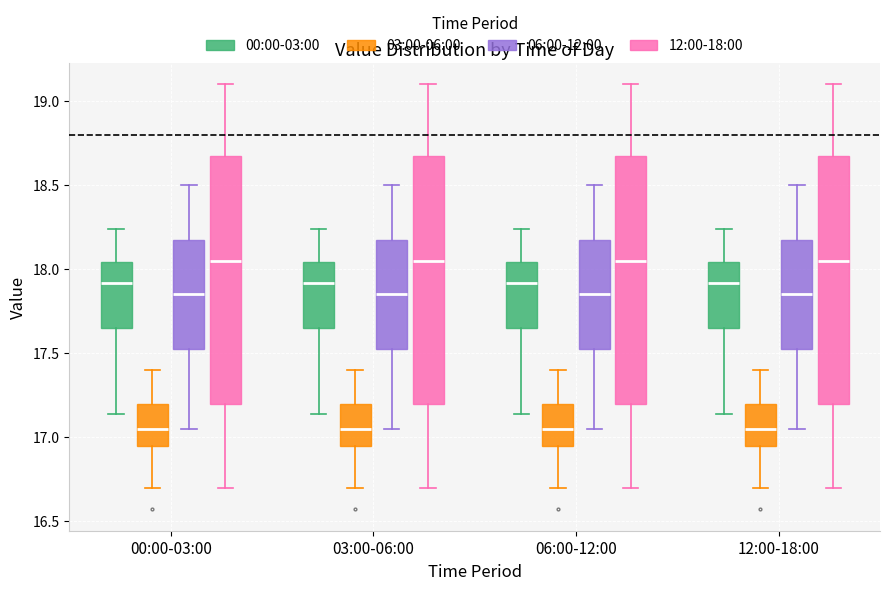

Reading left to right, transcribe this box plot: for each box, give where its median line is, the range the box spans, and where its two whiskers end, as read against the y-axis. The values are not printed on the chart, so give them approximately, as read against the axis.

00:00-03:00 (00:00-03:00): median 17.90, box 17.65 to 18.05, whiskers 17.15 to 18.25
00:00-03:00 (03:00-06:00): median 17.05, box 16.95 to 17.20, whiskers 16.70 to 17.40
00:00-03:00 (06:00-12:00): median 17.85, box 17.55 to 18.20, whiskers 17.05 to 18.50
00:00-03:00 (12:00-18:00): median 18.05, box 17.20 to 18.70, whiskers 16.70 to 19.10
03:00-06:00 (00:00-03:00): median 17.90, box 17.65 to 18.05, whiskers 17.15 to 18.25
03:00-06:00 (03:00-06:00): median 17.05, box 16.95 to 17.20, whiskers 16.70 to 17.40
03:00-06:00 (06:00-12:00): median 17.85, box 17.55 to 18.20, whiskers 17.05 to 18.50
03:00-06:00 (12:00-18:00): median 18.05, box 17.20 to 18.70, whiskers 16.70 to 19.10
06:00-12:00 (00:00-03:00): median 17.90, box 17.65 to 18.05, whiskers 17.15 to 18.25
06:00-12:00 (03:00-06:00): median 17.05, box 16.95 to 17.20, whiskers 16.70 to 17.40
06:00-12:00 (06:00-12:00): median 17.85, box 17.55 to 18.20, whiskers 17.05 to 18.50
06:00-12:00 (12:00-18:00): median 18.05, box 17.20 to 18.70, whiskers 16.70 to 19.10
12:00-18:00 (00:00-03:00): median 17.90, box 17.65 to 18.05, whiskers 17.15 to 18.25
12:00-18:00 (03:00-06:00): median 17.05, box 16.95 to 17.20, whiskers 16.70 to 17.40
12:00-18:00 (06:00-12:00): median 17.85, box 17.55 to 18.20, whiskers 17.05 to 18.50
12:00-18:00 (12:00-18:00): median 18.05, box 17.20 to 18.70, whiskers 16.70 to 19.10